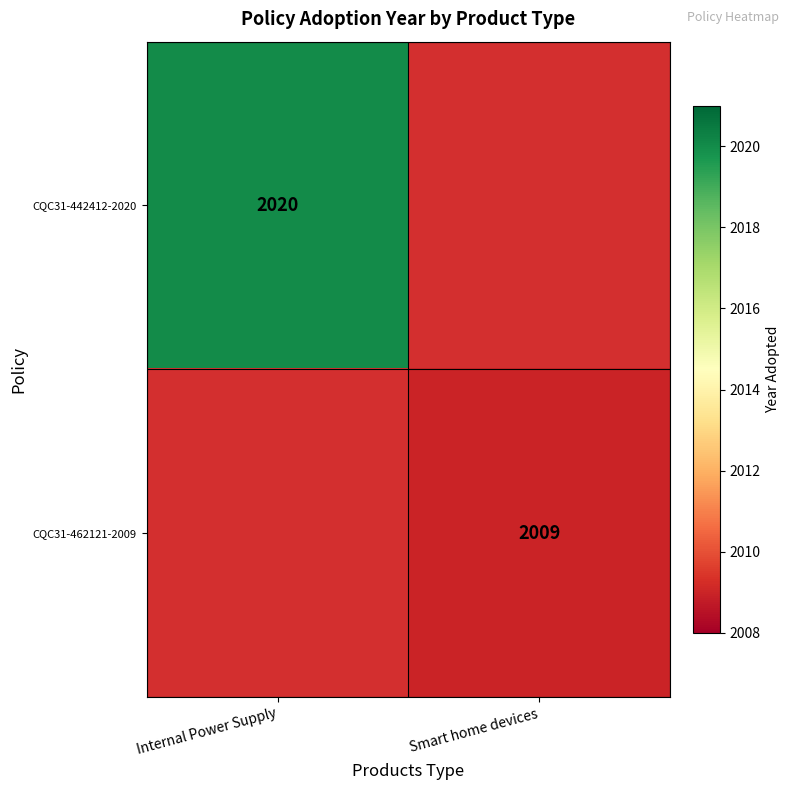

Which has a higher value, Internal Power Supply or Smart home devices?

Internal Power Supply